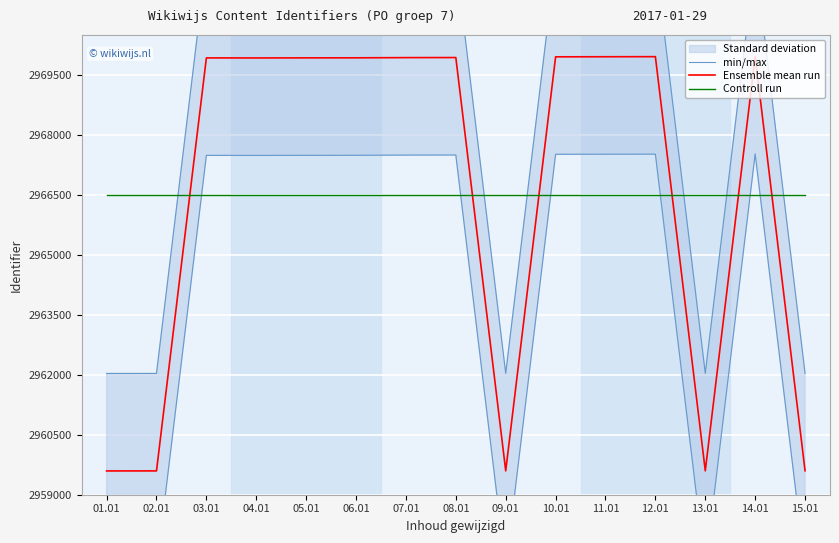

At 12.01, list the series in order from largest to smallest.

min/max, Ensemble mean run, Controll run